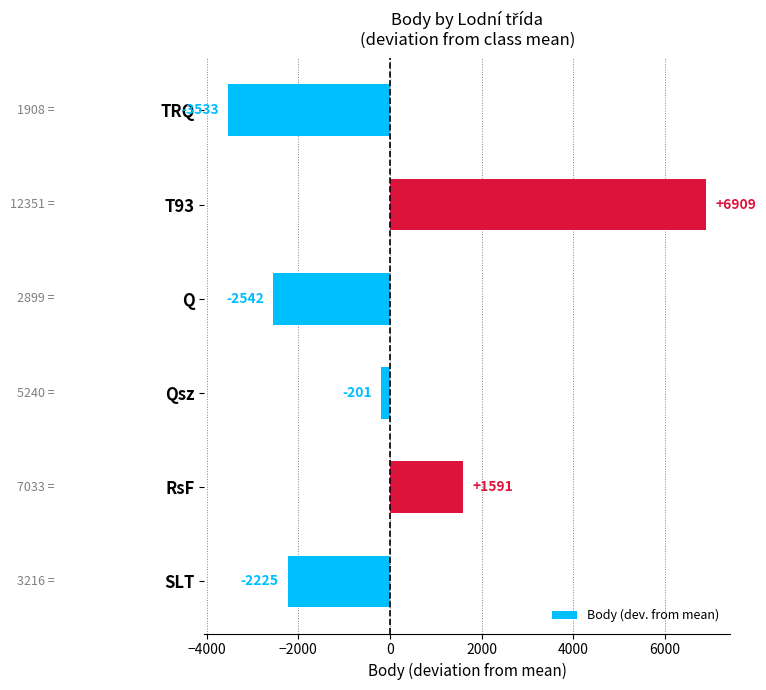

What is the minimum value shown in the chart?

-3533.2